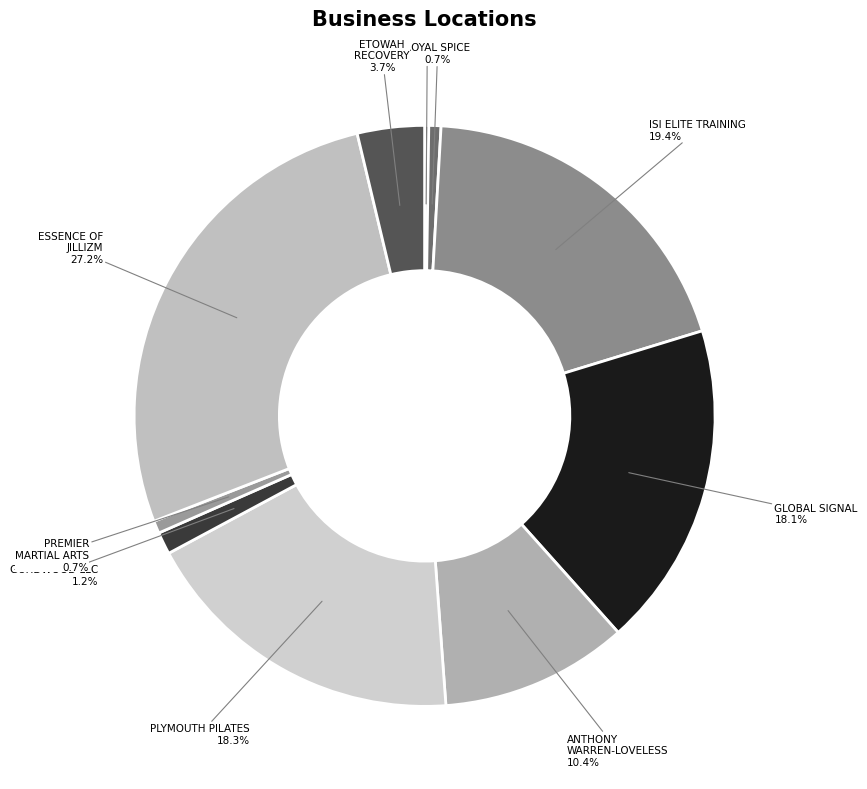

Is there a majority slice in this chart?

No